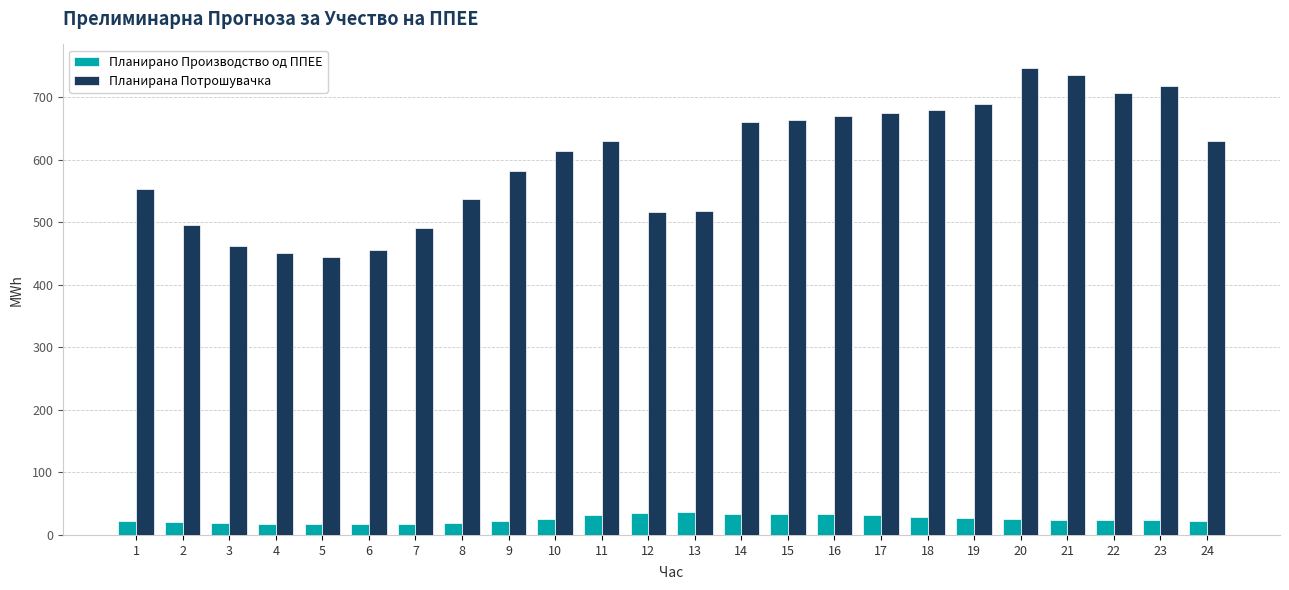

Is the value of Планирана Потрошувачка at 16 greater than the value of Планирано Производство од ППЕЕ at 7?

Yes